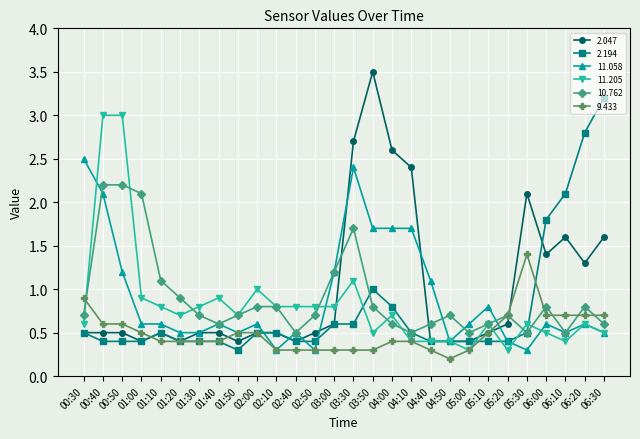

What is the spread (max minus min) of values at 06:30?

2.7